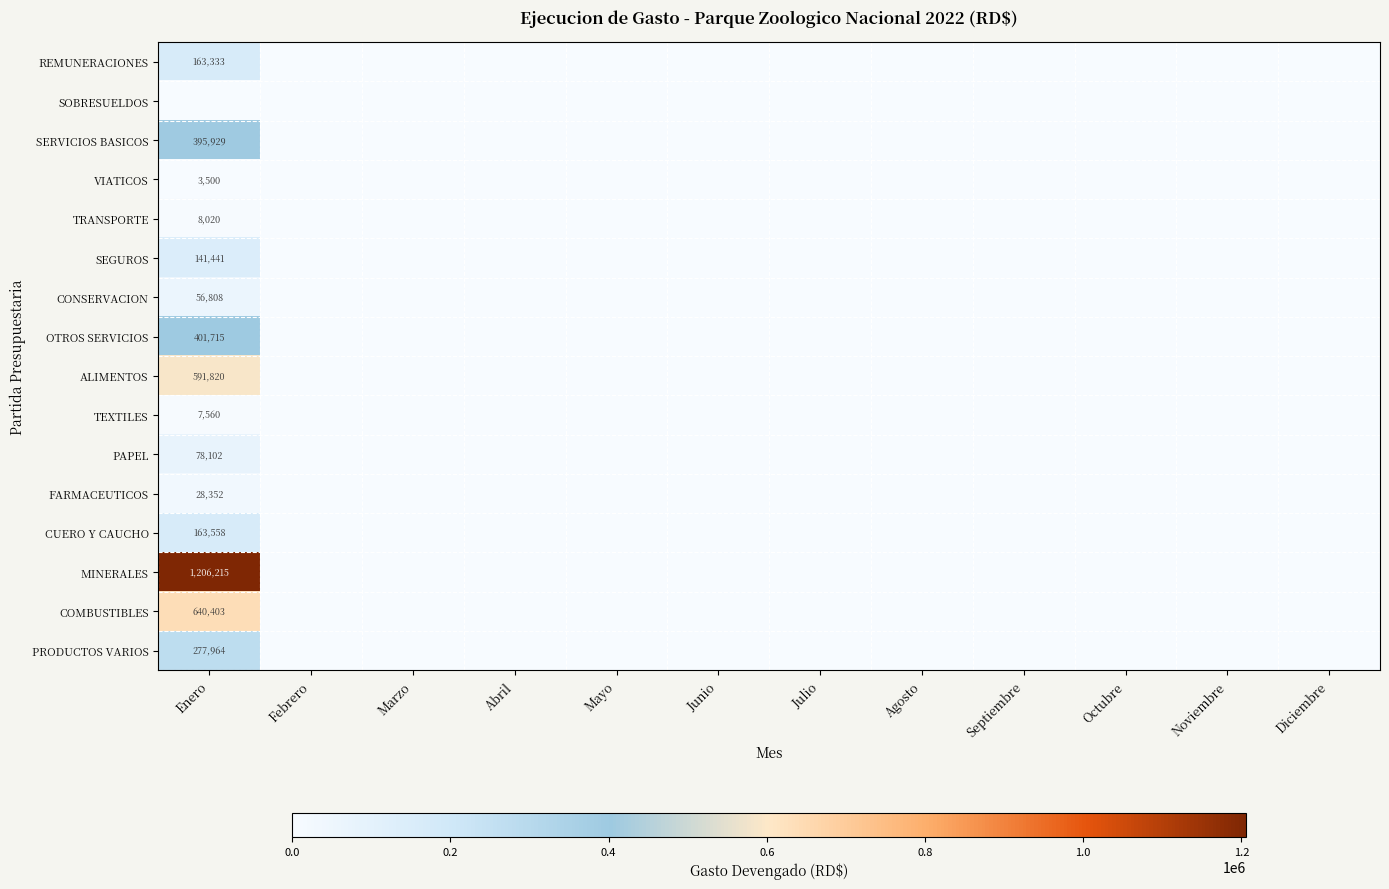

True or false: OTROS SERVICIOS has a value of 401715 at Enero.

True